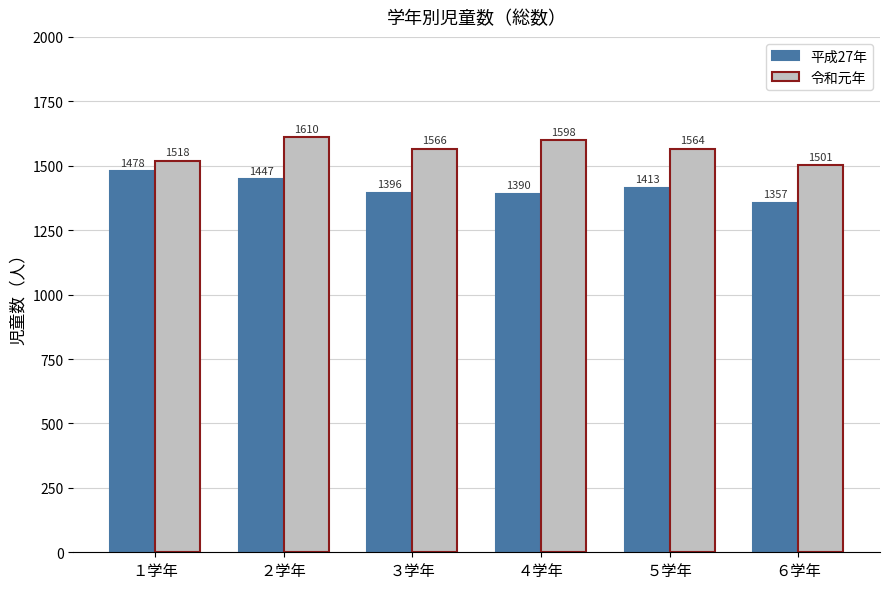

What is the total value across all series at ５学年?

2977